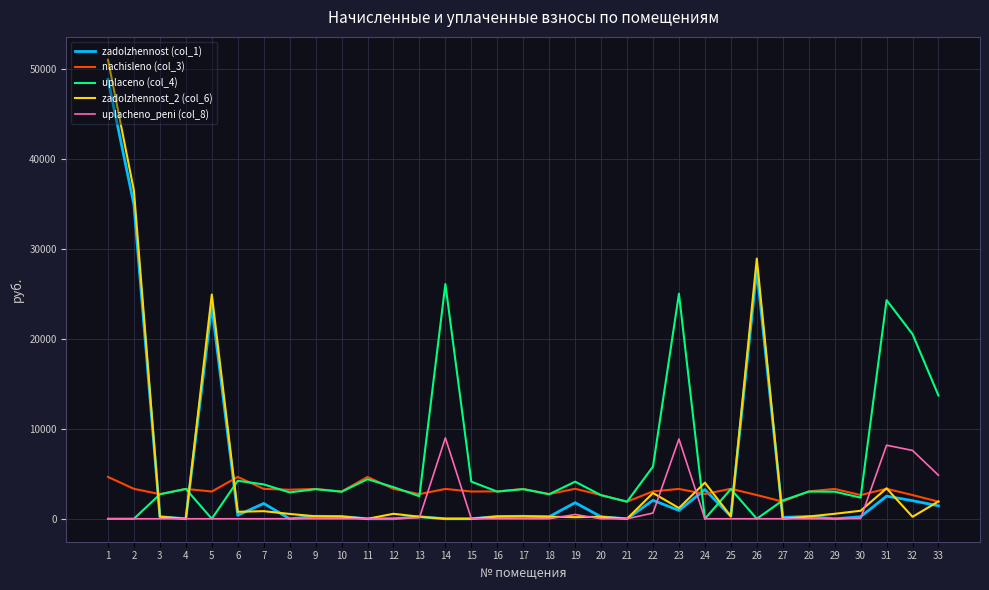

What is the total value across all series at 1?

104491.9